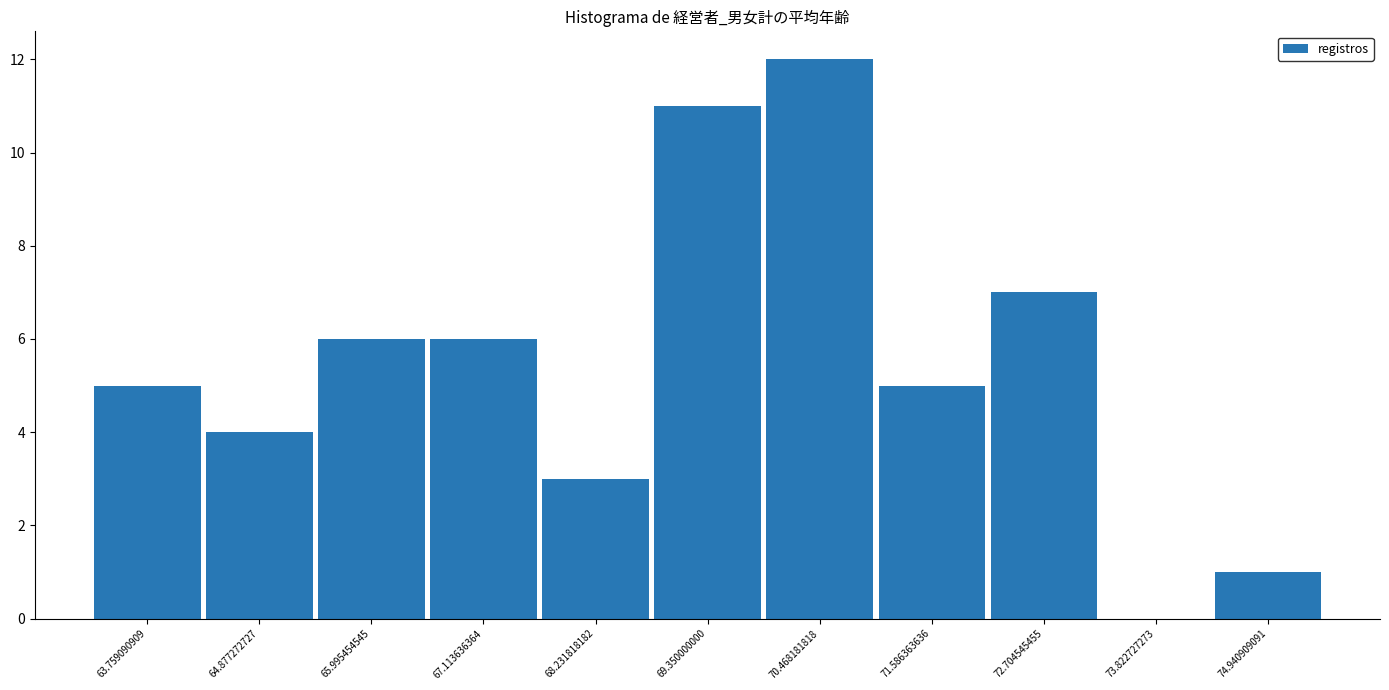

Reading left to right, transcribe this chart: for each bar, give the range it covers on the x-axis and its height. Neither the bar edges nor the heights are printed on the chart, so give them approximately, as read against the axes.

63.2 to 64.4: 5
64.4 to 65.4: 4
65.4 to 66.6: 6
66.6 to 67.6: 6
67.6 to 68.8: 3
68.8 to 70.0: 11
70.0 to 71.0: 12
71.0 to 72.2: 5
72.2 to 73.2: 7
73.2 to 74.4: 0
74.4 to 75.6: 1